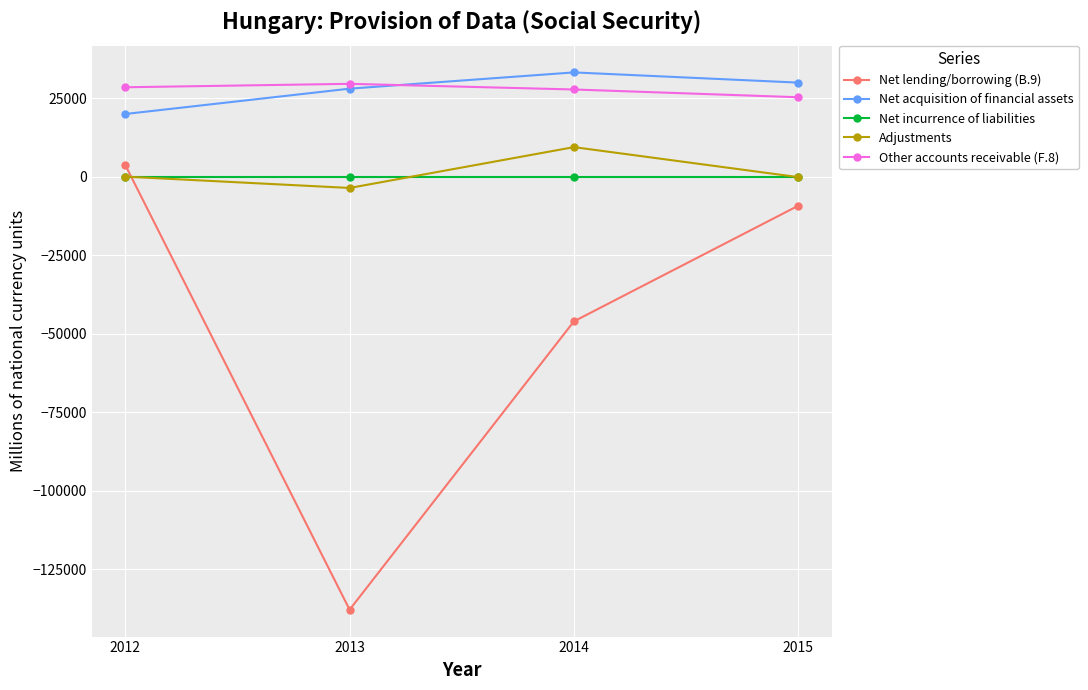

True or false: Net incurrence of liabilities and Net lending/borrowing (B.9) intersect in this chart.

True